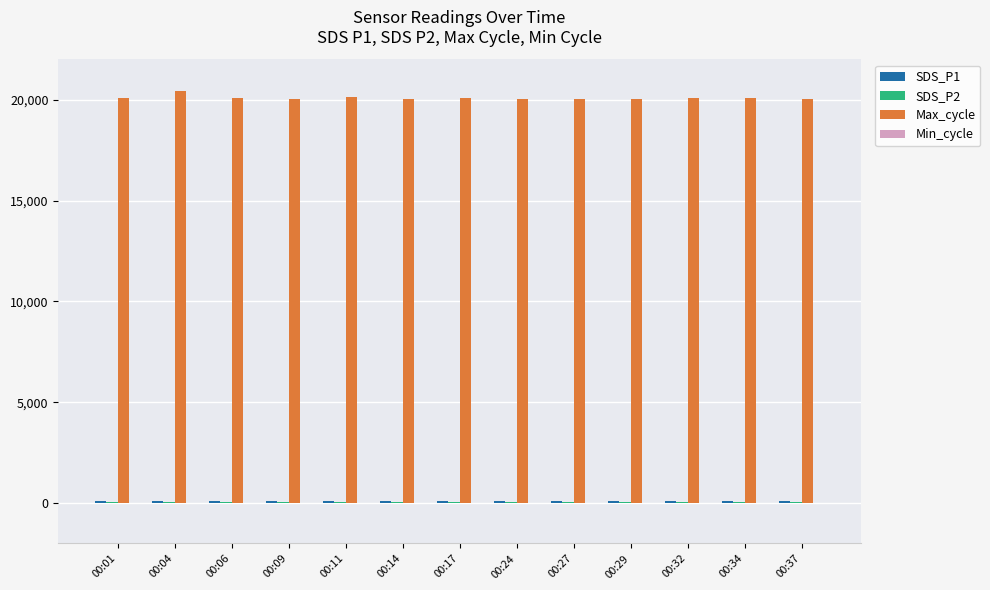

What is the maximum value shown in the chart?

20437.0